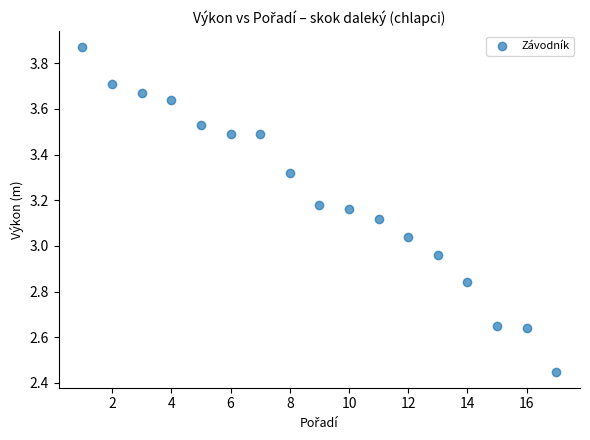

What is the range of Y values (max minus min)?

1.4